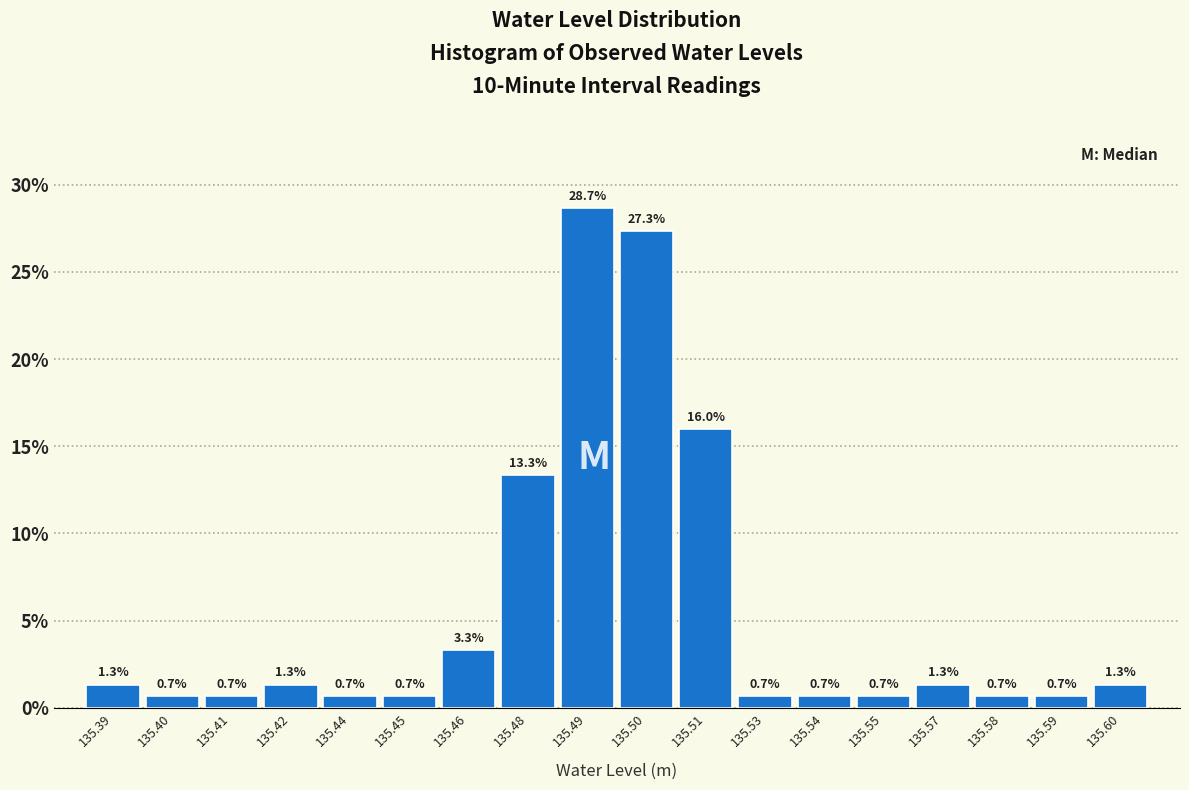

Reading right to left, extract all data points from this chart.

135.60=1.3	135.59=0.7	135.58=0.7	135.57=1.3	135.55=0.7	135.54=0.7	135.53=0.7	135.51=16.0	135.50=27.3	135.49=28.7	135.48=13.3	135.46=3.3	135.45=0.7	135.44=0.7	135.42=1.3	135.41=0.7	135.40=0.7	135.39=1.3